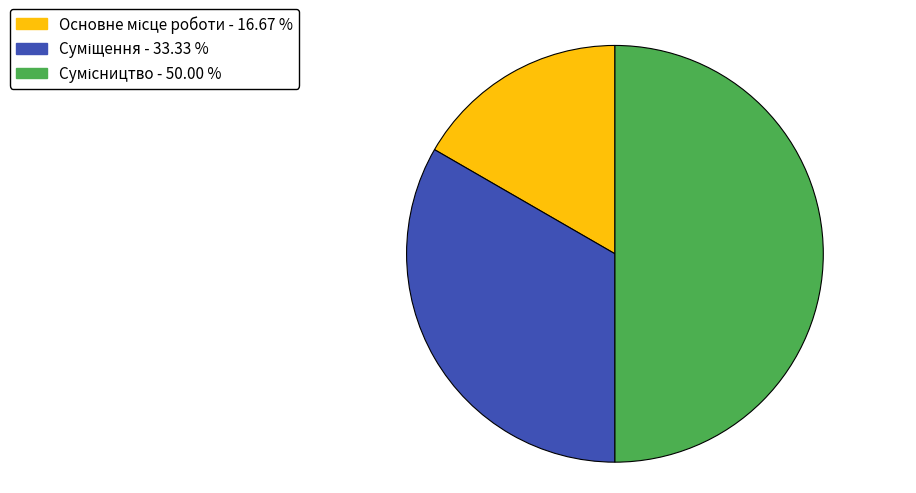

How many slices are in this pie chart?

3